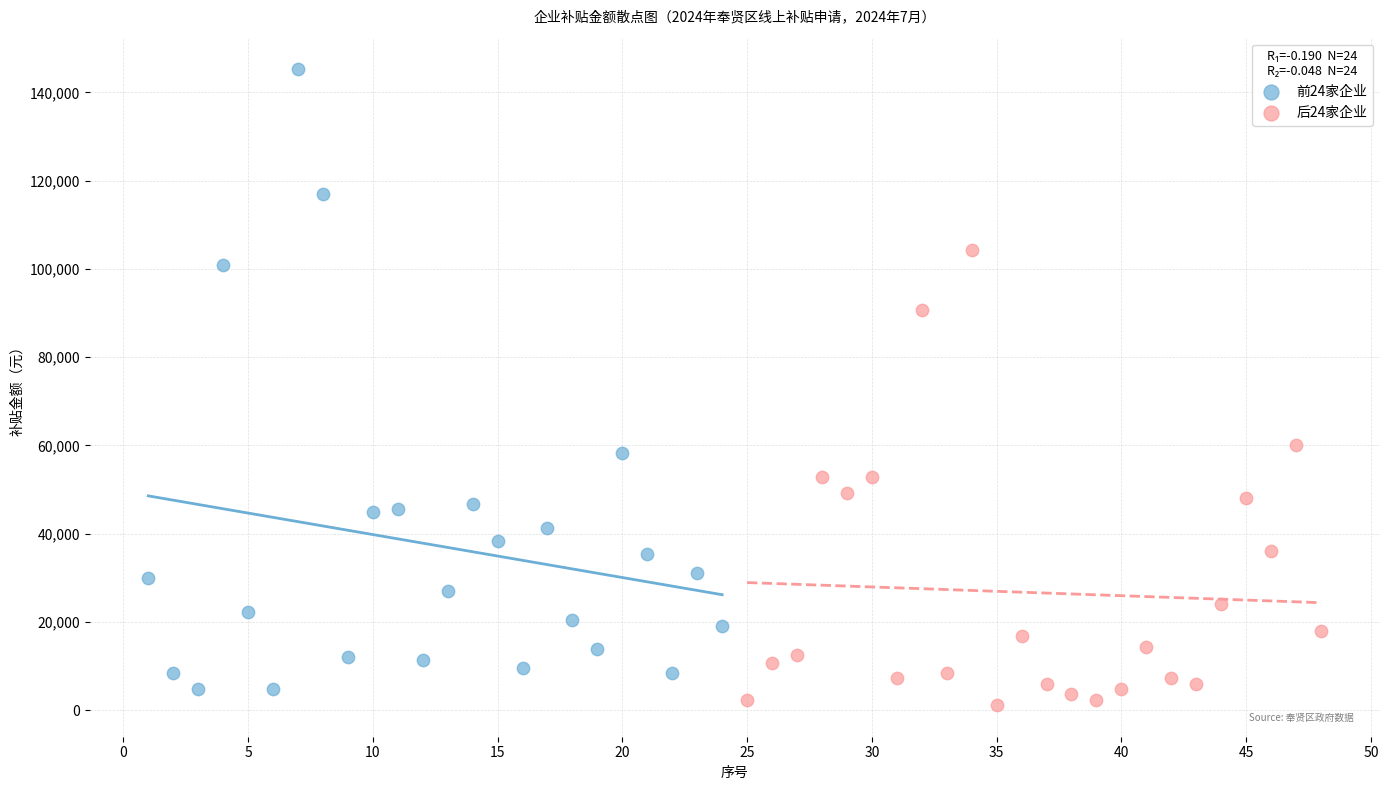

What are all the series names shown in the legend?

前24家企业, 后24家企业